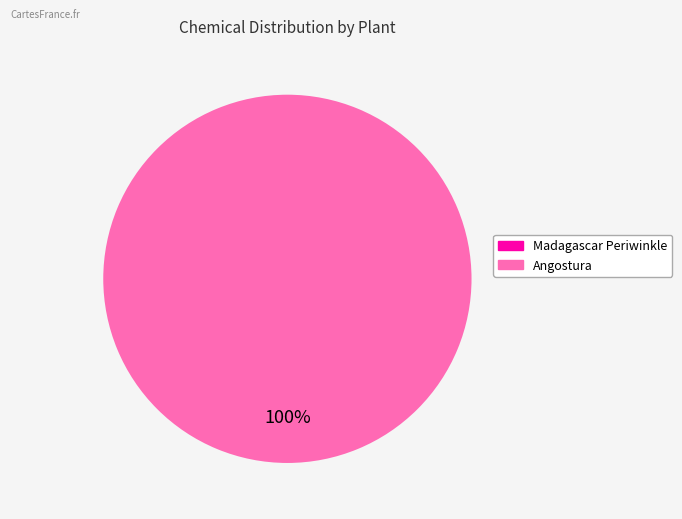

Is there any slice that represents more than half of the pie?

Yes